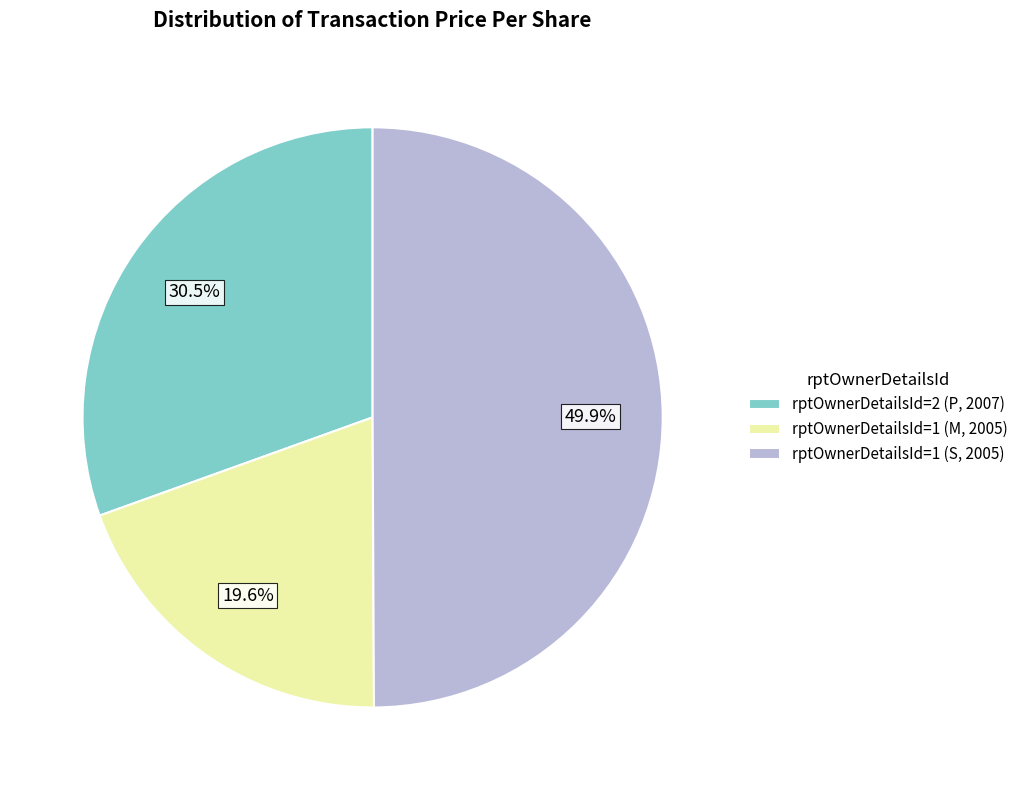

How many slices are in this pie chart?

3